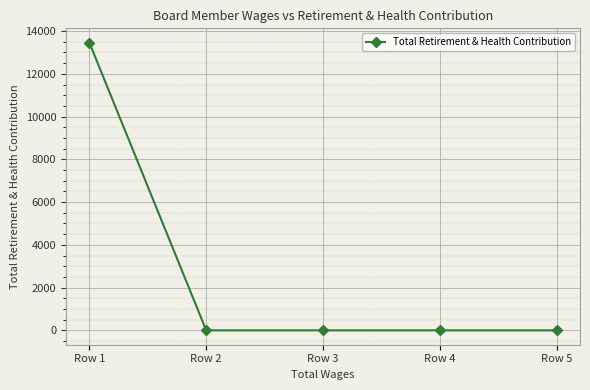

Reading left to right, extract all data points from this chart.

Row 1=13455	Row 2=0	Row 3=0	Row 4=0	Row 5=0